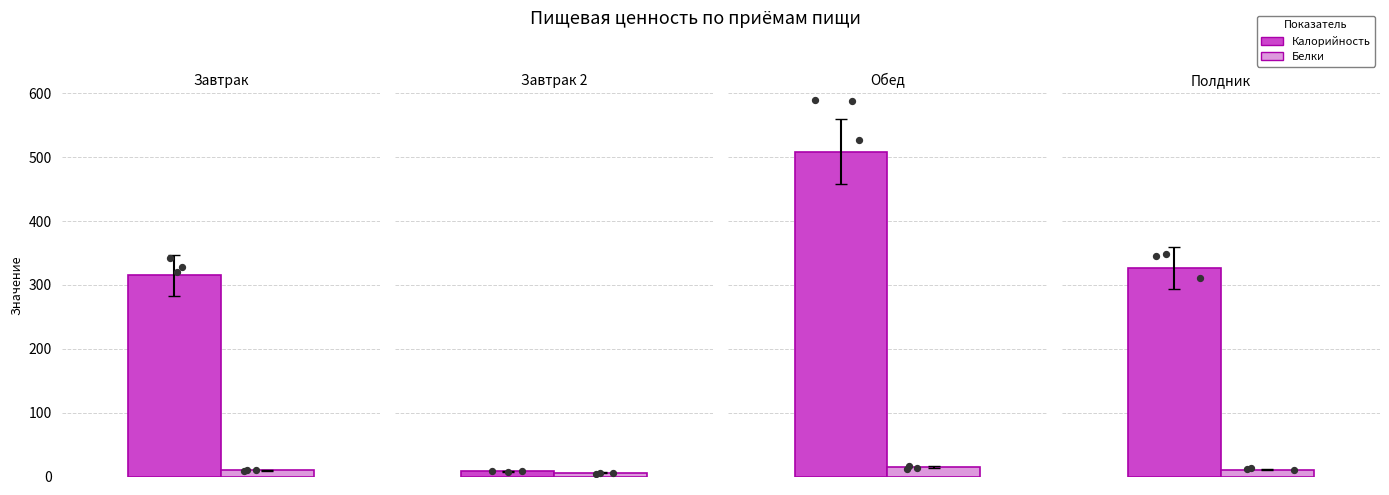

What are all the series names shown in the legend?

Калорийность, Белки